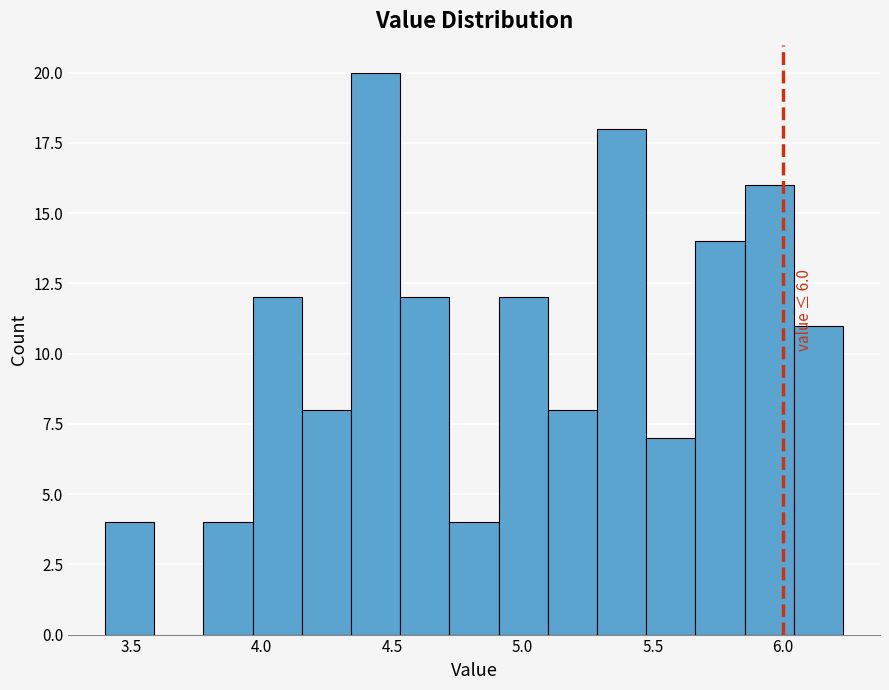

Read against the x-axis, roughly where is the centre of the tallest bar?

4.45